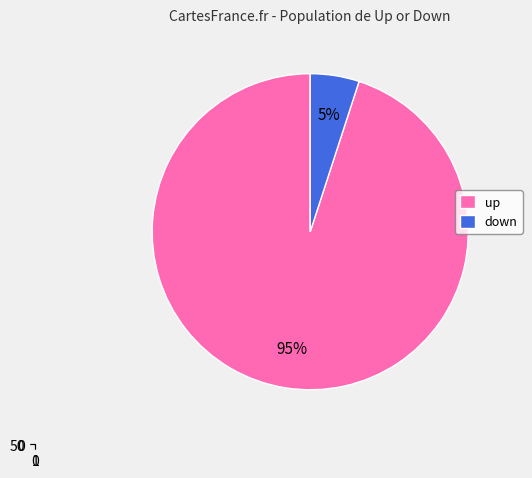

Which category accounts for the majority?

up